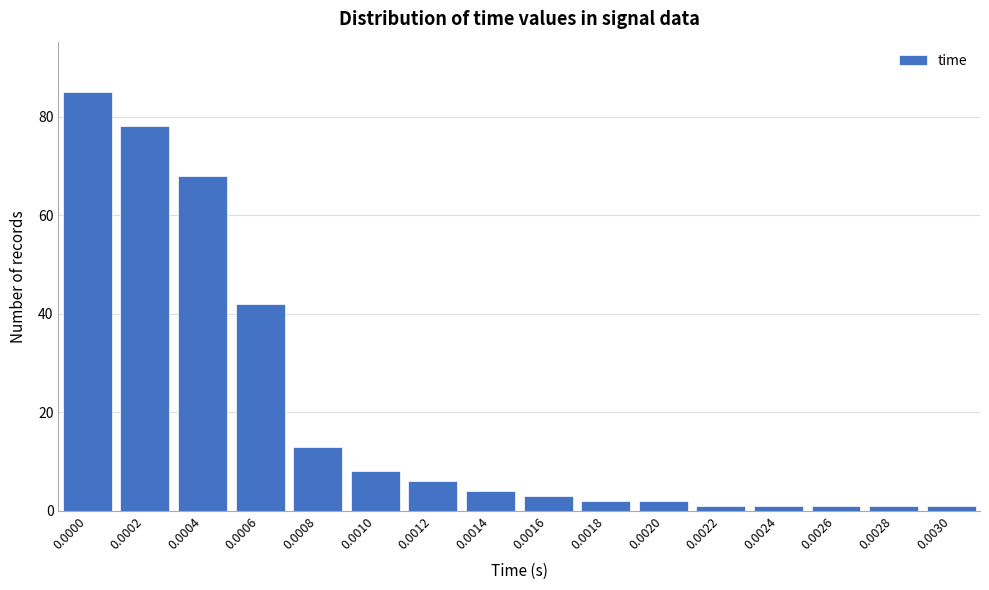

Reading right to left, extract all data points from this chart.

1	1	1	1	1	2	2	3	4	6	8	13	42	68	78	85